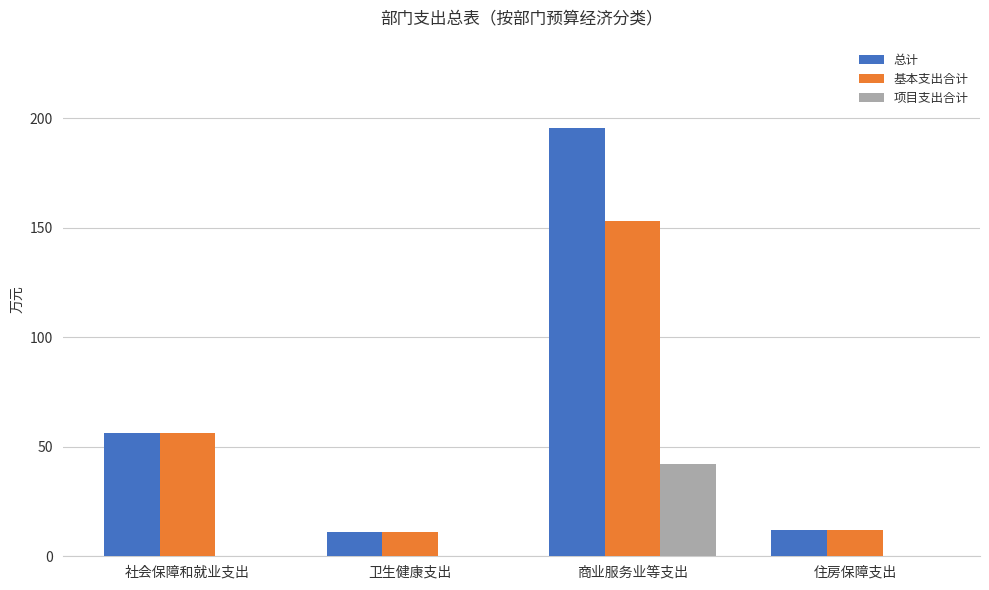

What is the sum of all 项目支出合计 values?

42.4